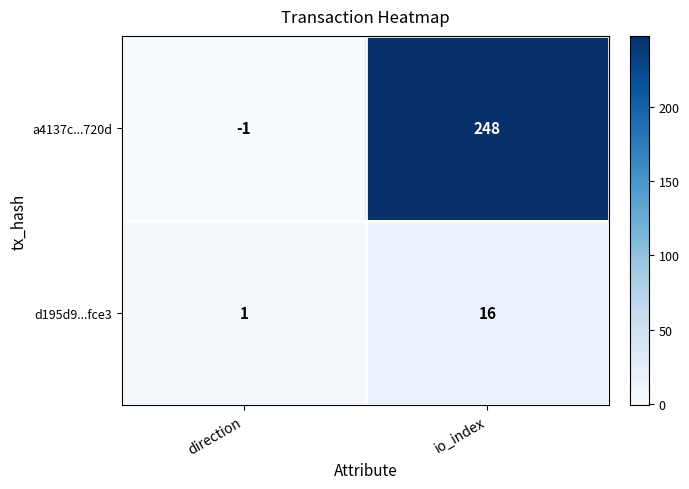

Reading right to left, list all the values displayed in this chart.

a4137c...720d: 248	-1
d195d9...fce3: 16	1